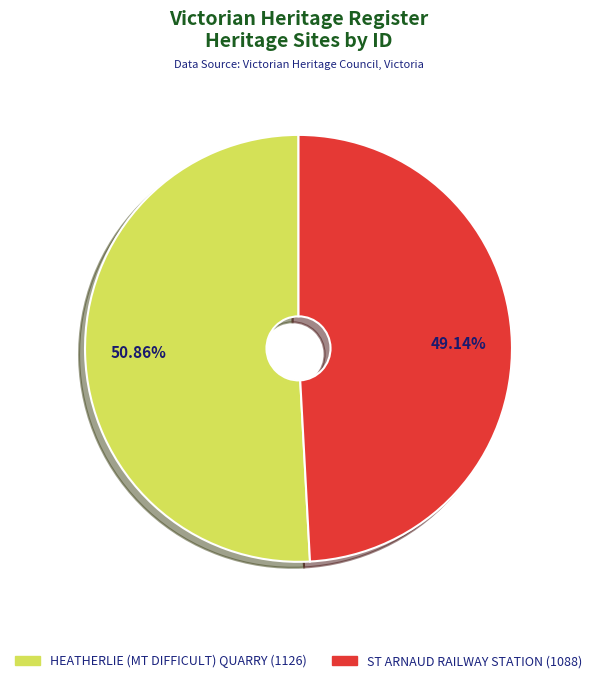

To the nearest percent, what percentage of the pie is HEATHERLIE (MT DIFFICULT) QUARRY?

51%